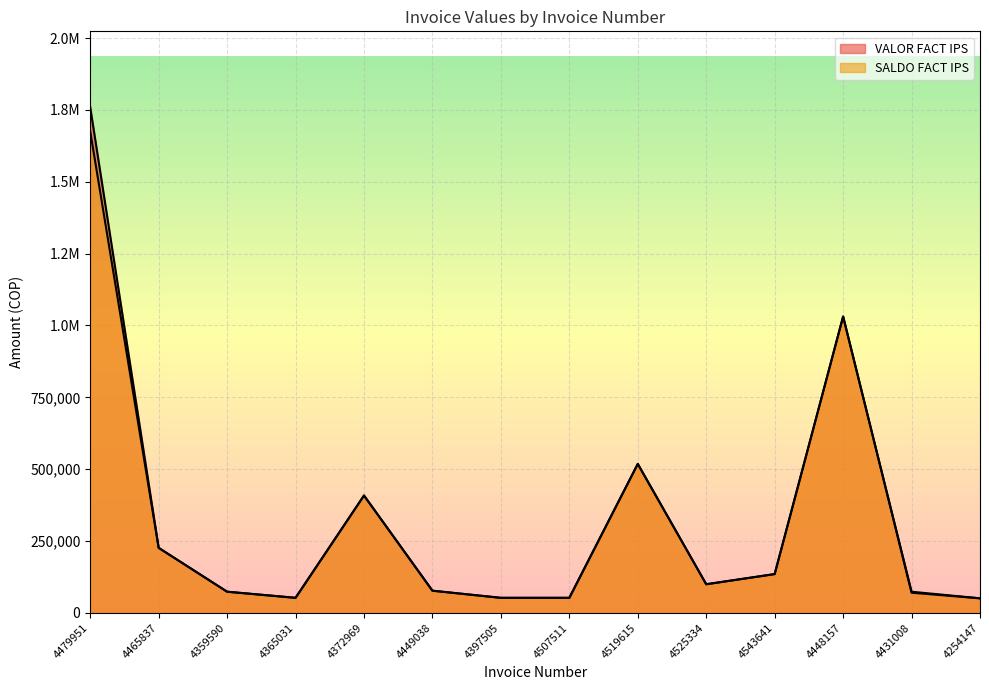

What is the minimum value for SALDO FACT IPS?

50700